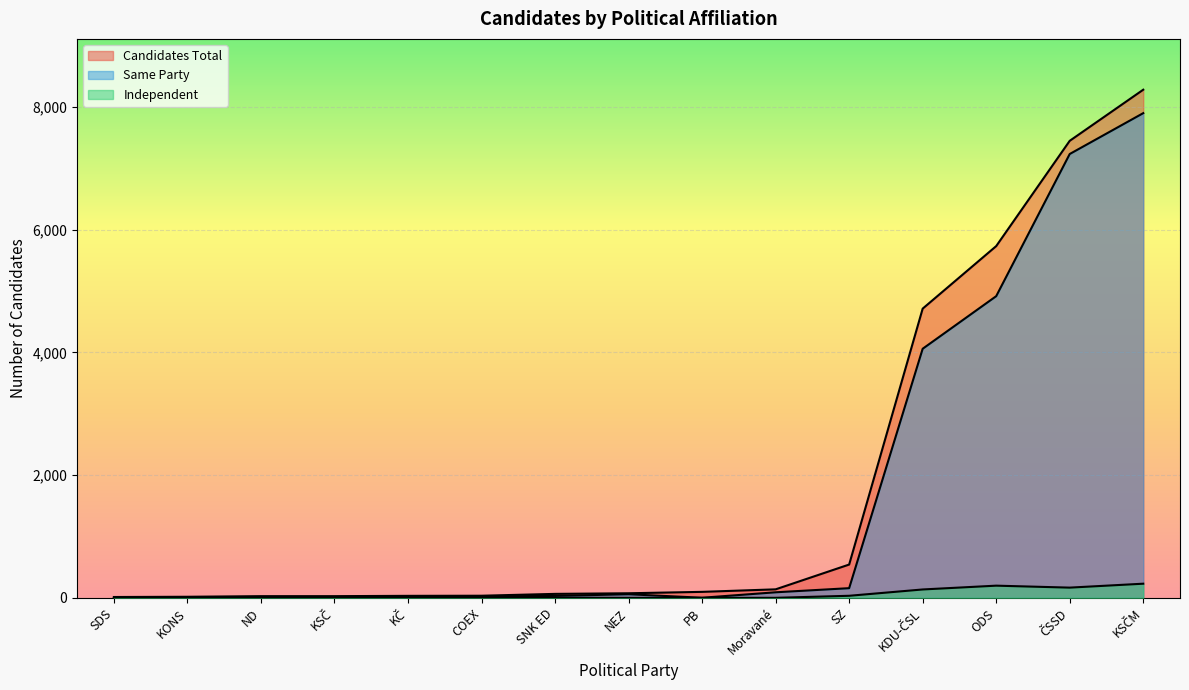

What is the difference between the second highest and second lowest values in the Same Party series?

7232